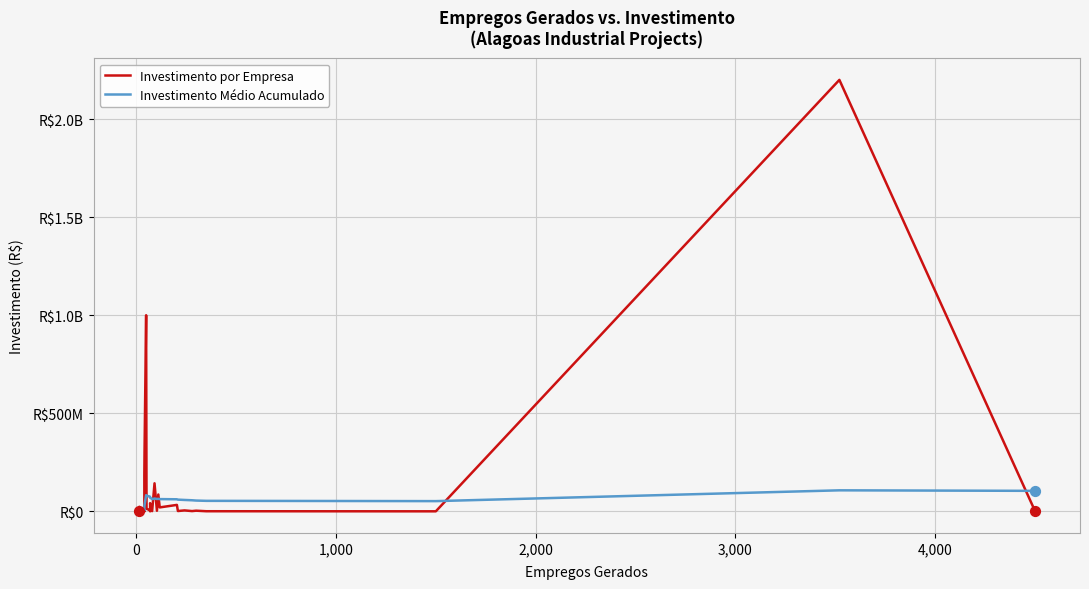

Which series reaches the maximum Y coordinate?

Investimento por Empresa